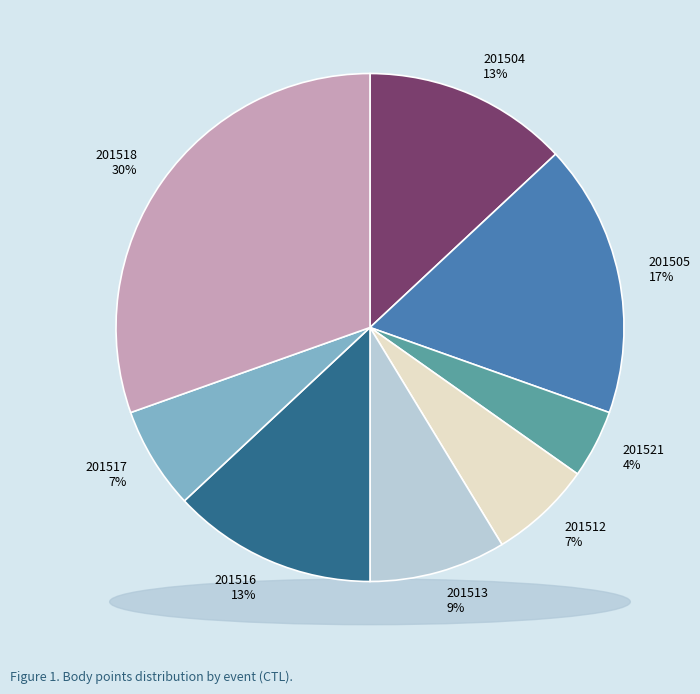

To the nearest percent, what portion does 201505 represent?

17%